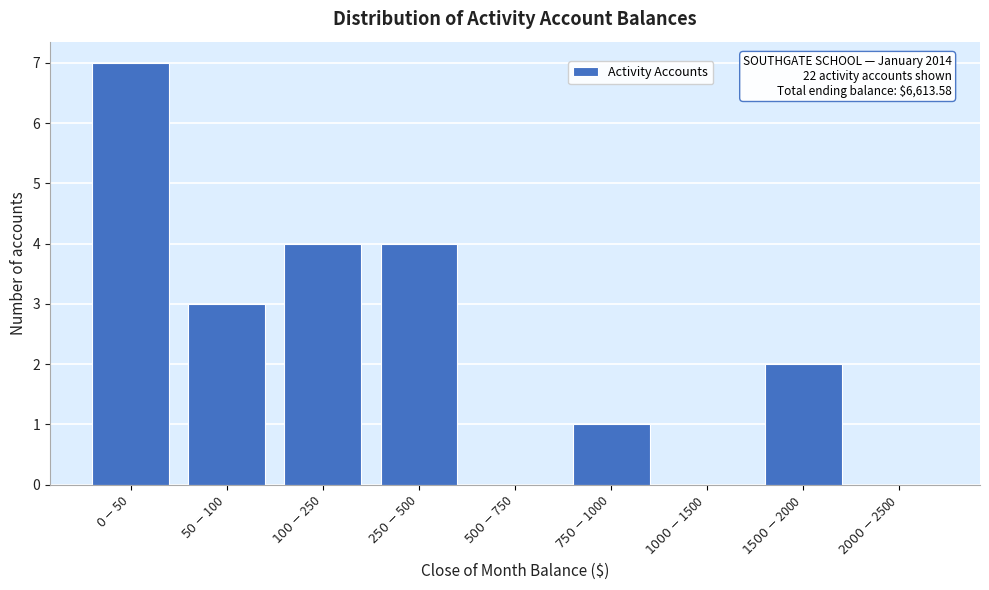

What is the sum of all values?

21